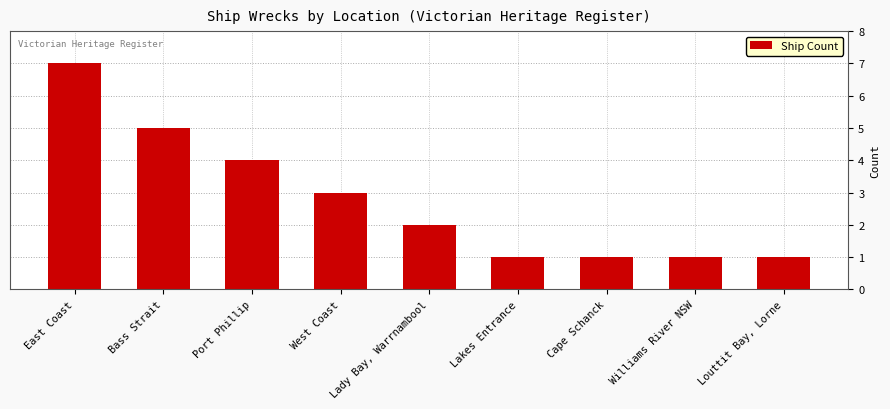

What is the label of the 5th bar from the right?

Lady Bay, Warrnambool